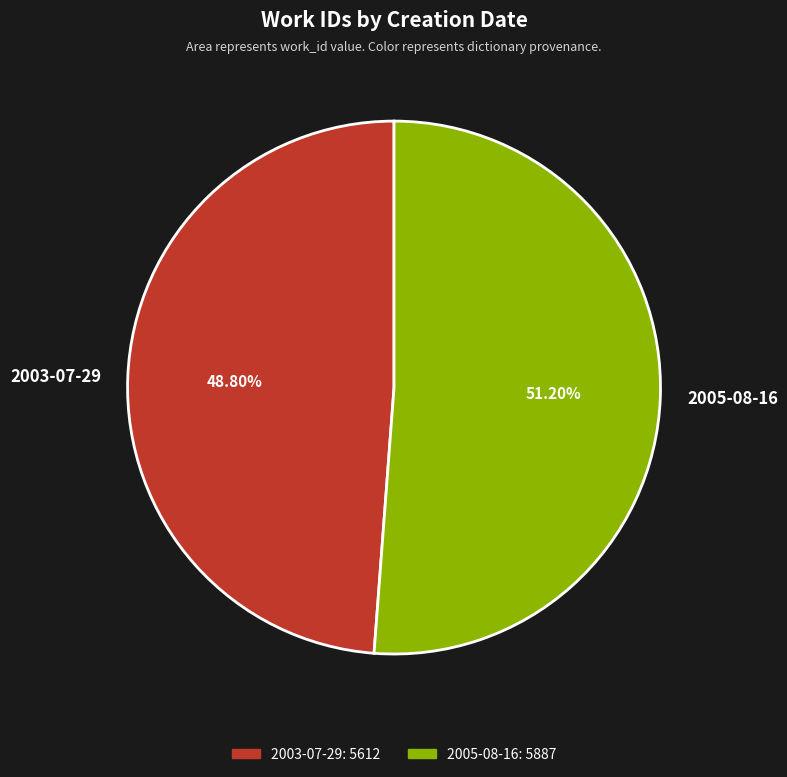

Which has a higher value, 2003-07-29 or 2005-08-16?

2005-08-16